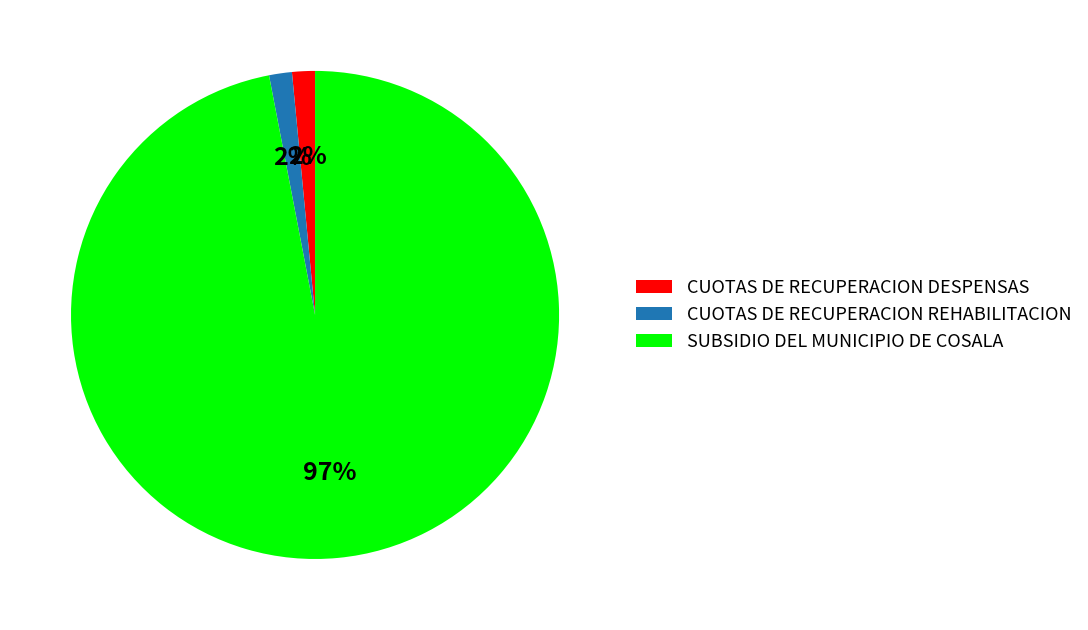

What is the ratio of the value at CUOTAS DE RECUPERACION REHABILITACION to the value at CUOTAS DE RECUPERACION DESPENSAS?

1.0